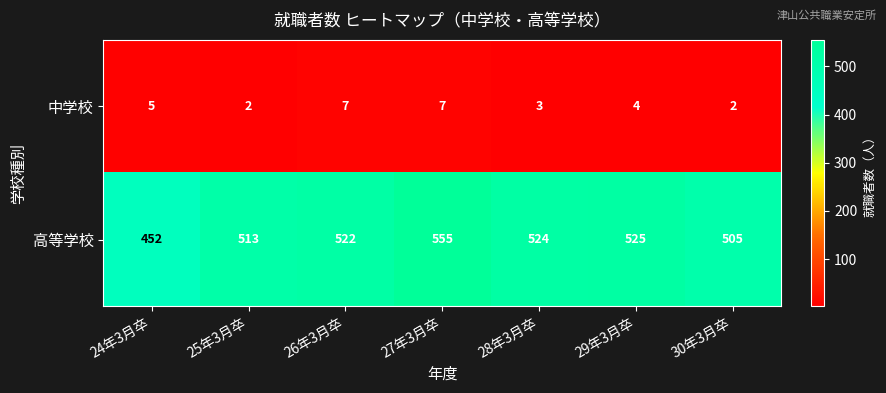

Where is 中学校 nearest to the value 4?

29年3月卒